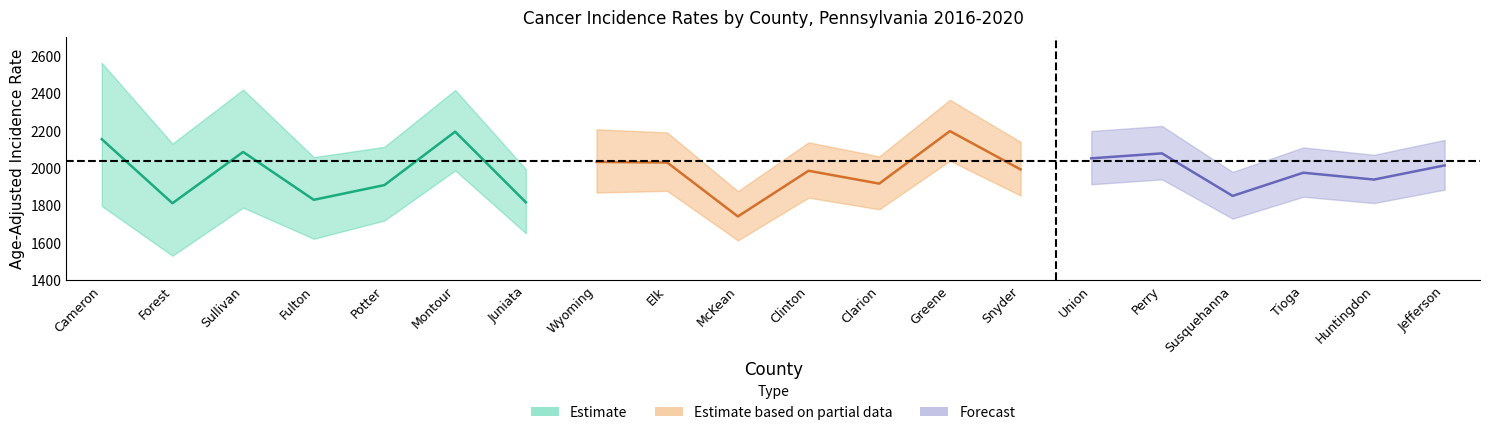

The upper_ci series shows 957.2 at Montour. True or false?

False